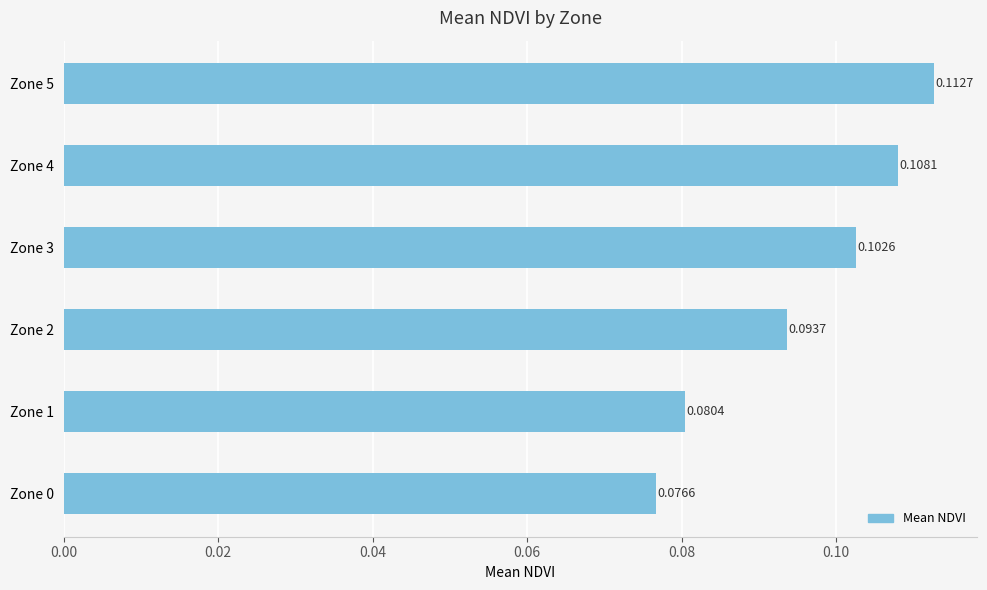

Which has a higher value, Zone 1 or Zone 5?

Zone 5